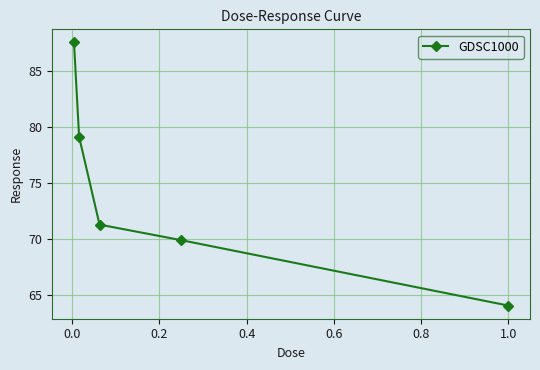

How many values exceed 71?

3